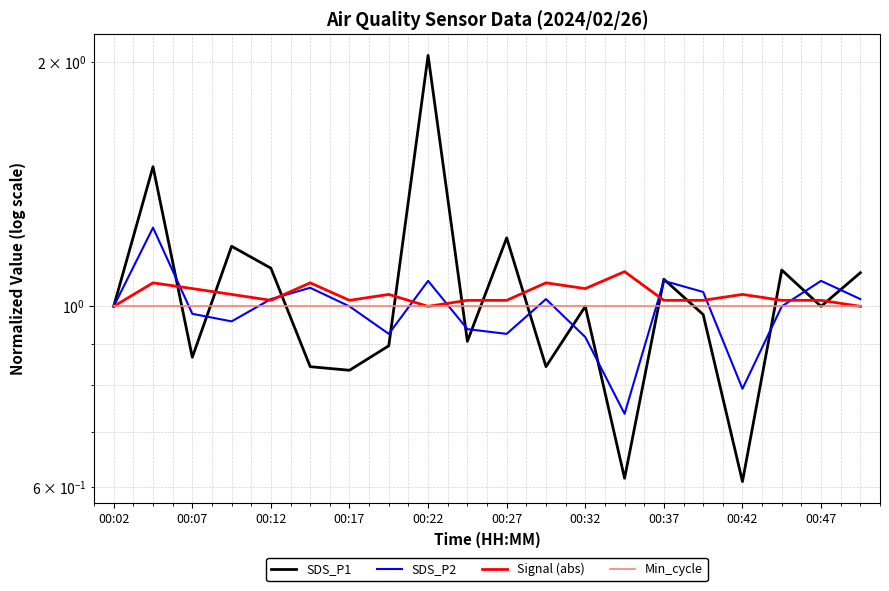

Between 17 and 13, which is larger?

17